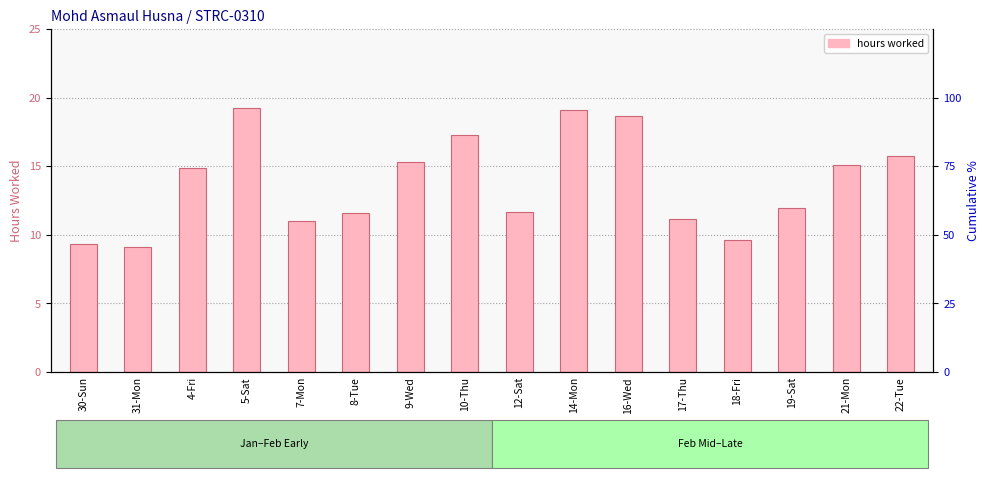

What is the sum of all values?

220.8